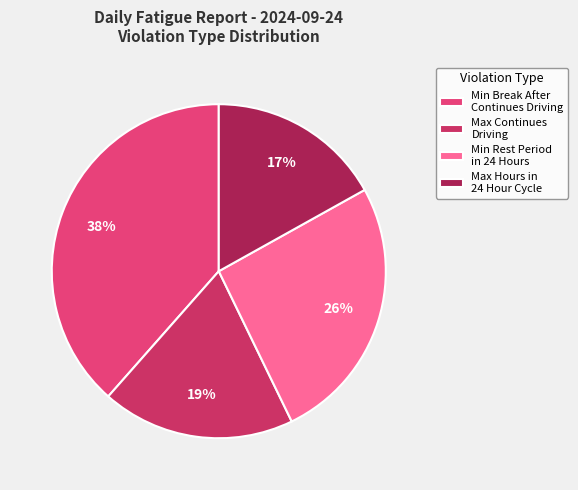

Rank the categories by value from lowest to highest.

Max Hours in 24 Hour Cycle, Max Continues Driving, Min Rest Period in 24 Hours, Min Break After Continues Driving